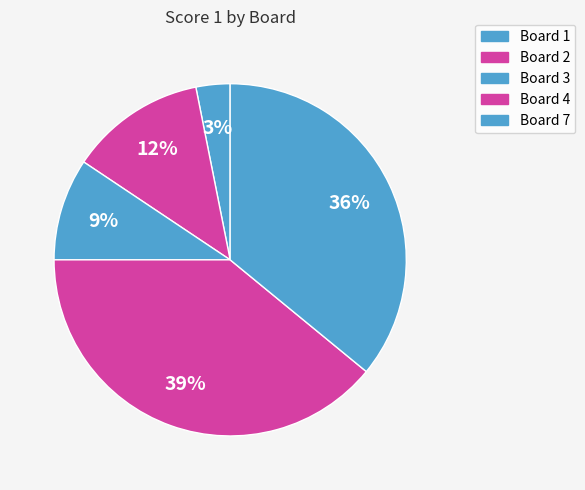

What is the largest slice in the pie chart?

Board 4